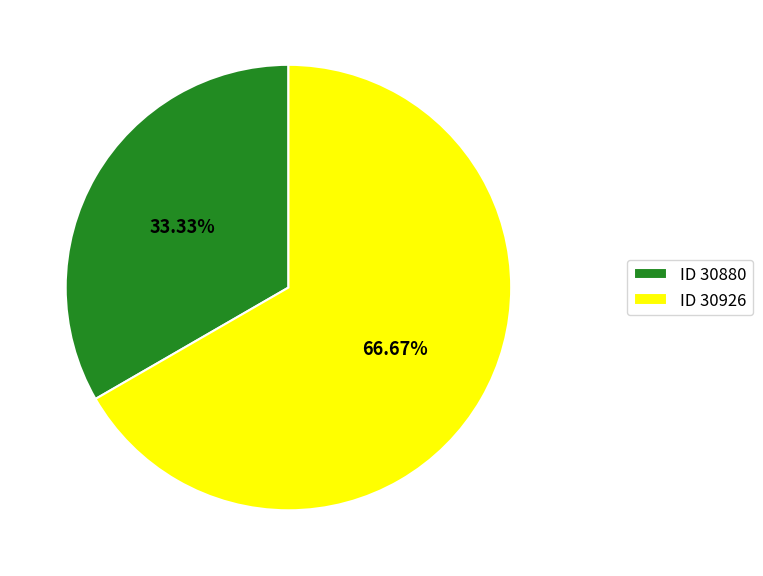

Rank the categories by value from lowest to highest.

ID 30880, ID 30926